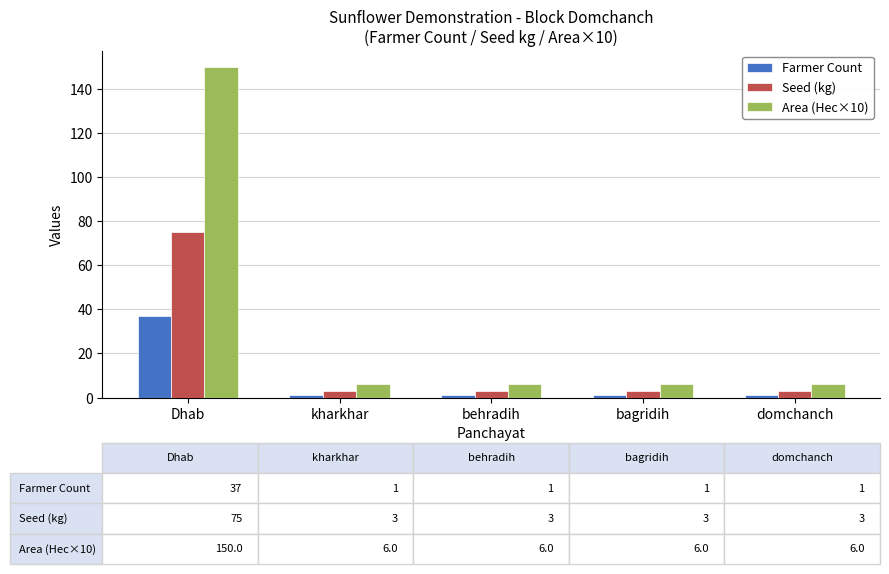

Are the bars horizontal?

No